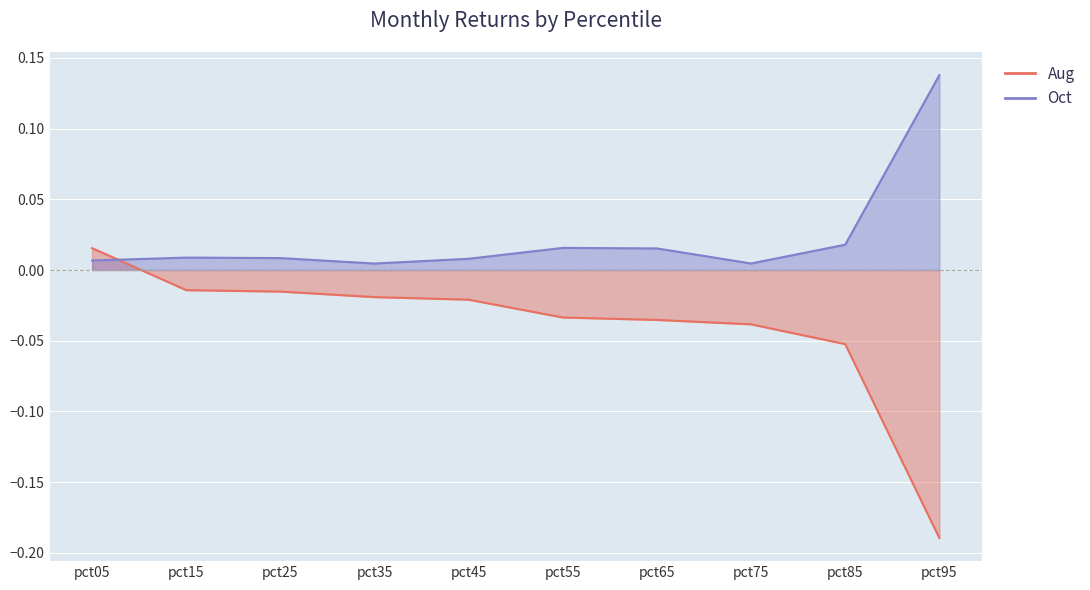

Where is Aug nearest to the value 0?

pct15